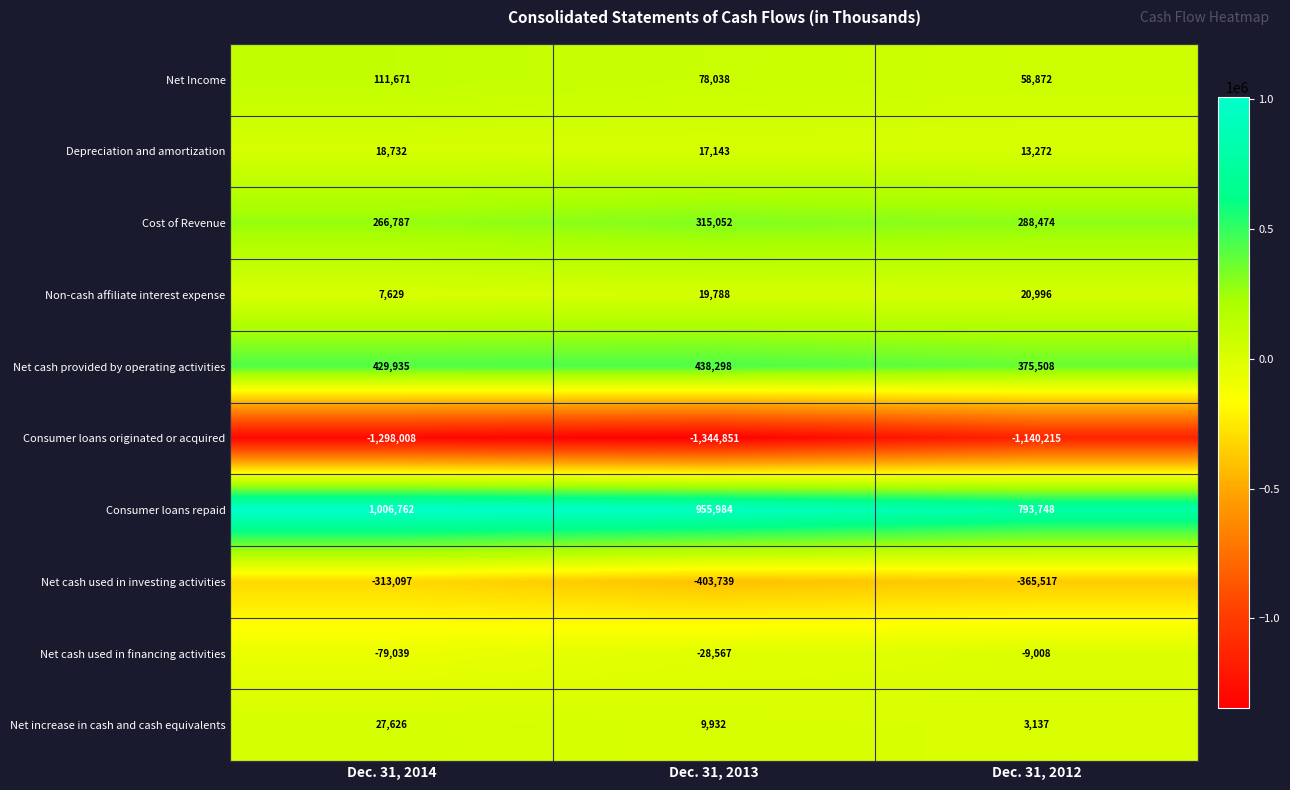

What value does the Net Income series have at Dec. 31, 2014, to the nearest 50?

111650